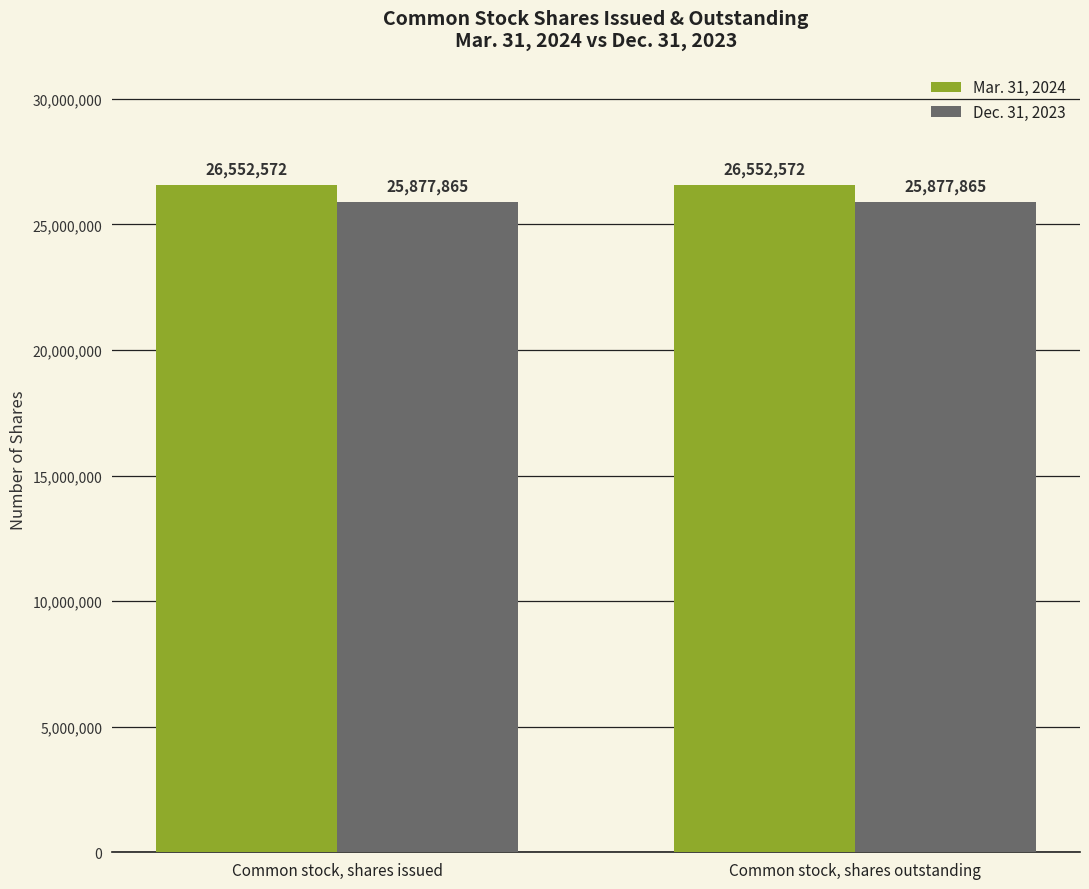

What is the spread (max minus min) of values at Common stock, shares outstanding?

674707